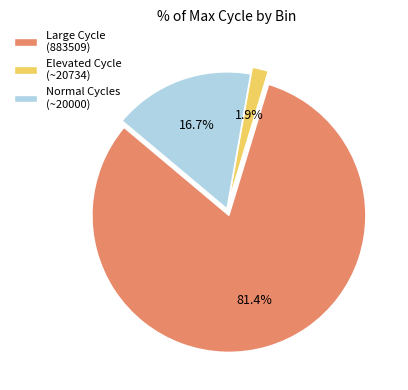

Count the number of slices in the pie.

3